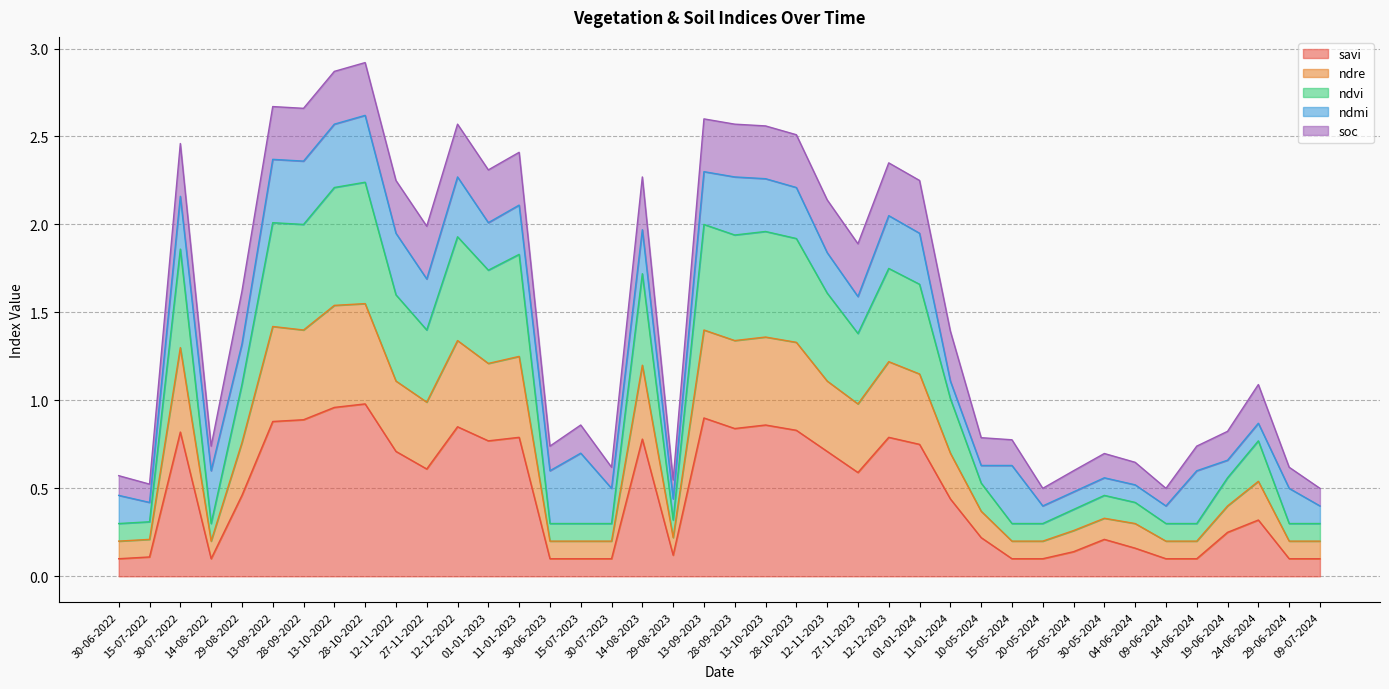

At which label does ndre reach its minimum?

30-06-2022